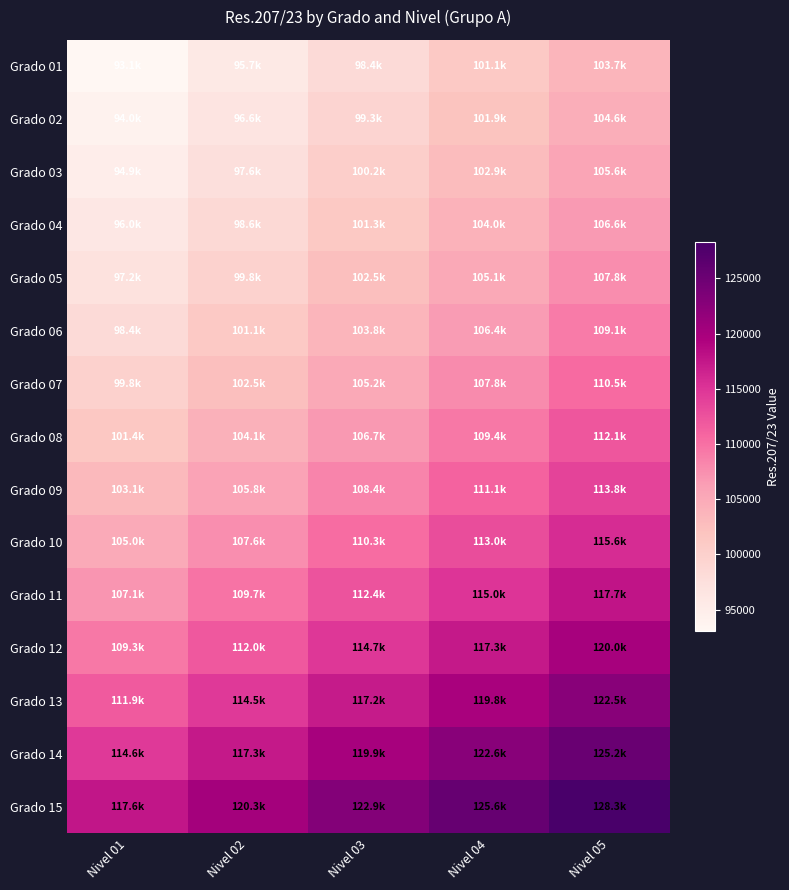

What is the total value across all series at Nivel 02?

1583312.5